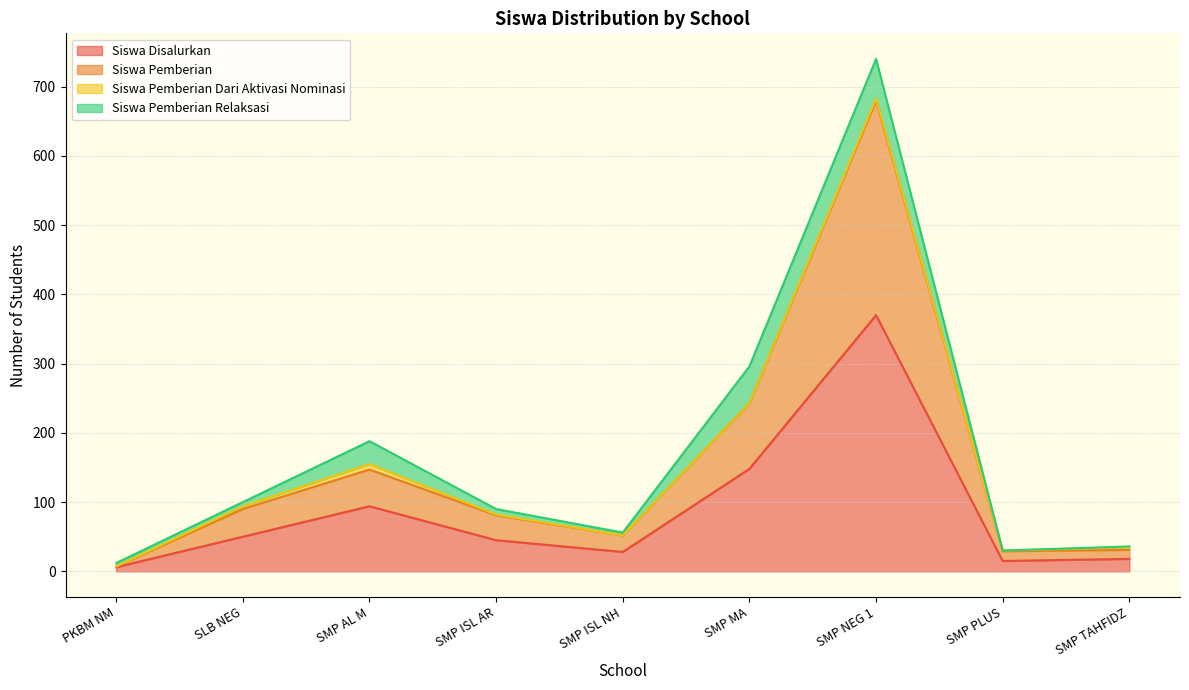

What is the sum of all Siswa Disalurkan values?

774